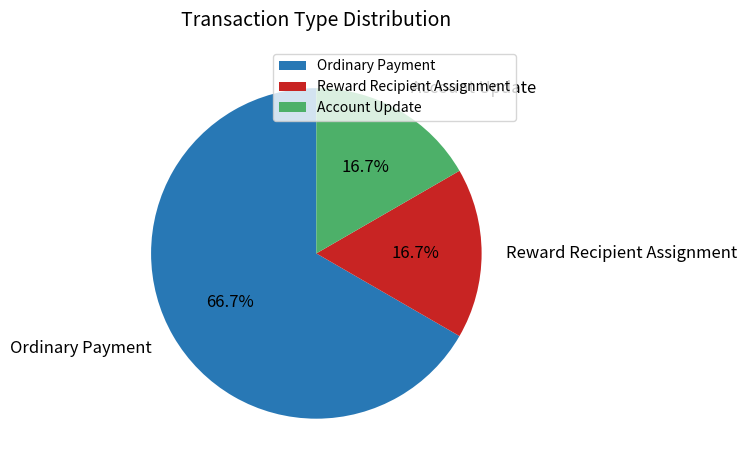

Count the number of slices in the pie.

3